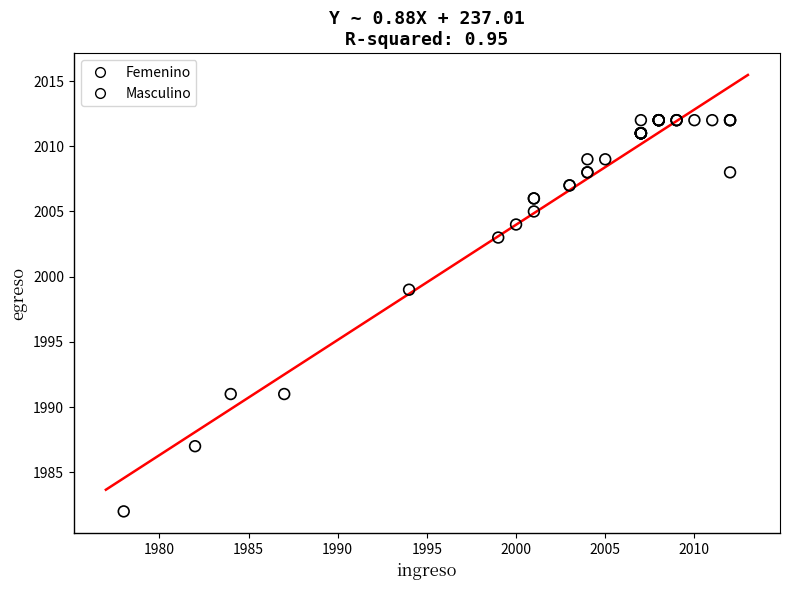

Which series has the widest spread of Y values?

Masculino